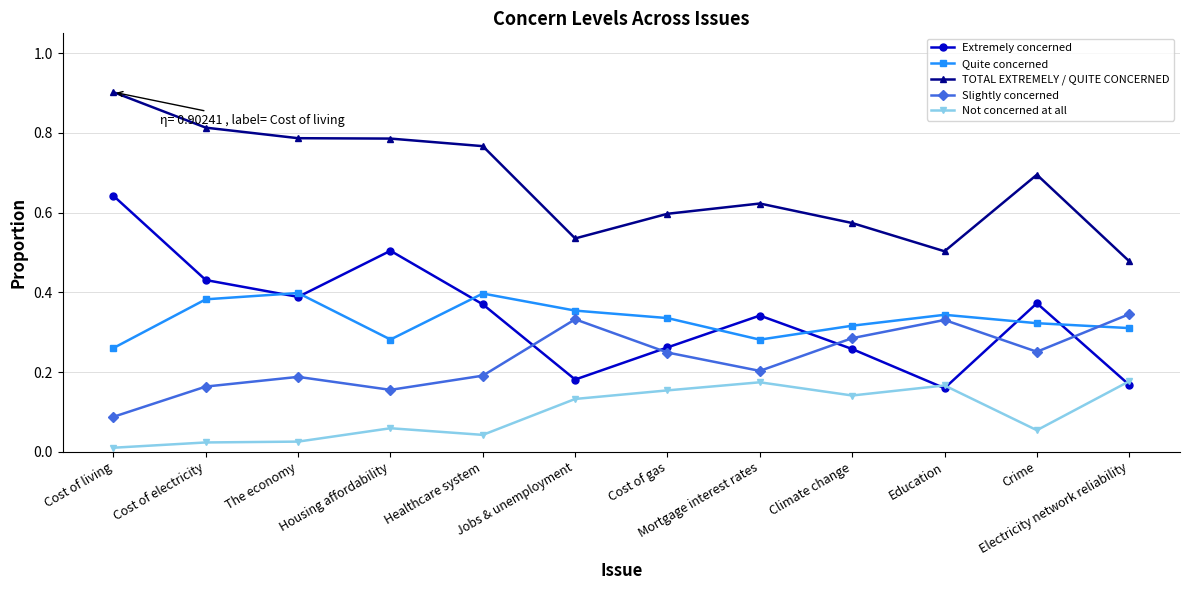

Is it true that Quite concerned equals 0.7 at Healthcare system?

False